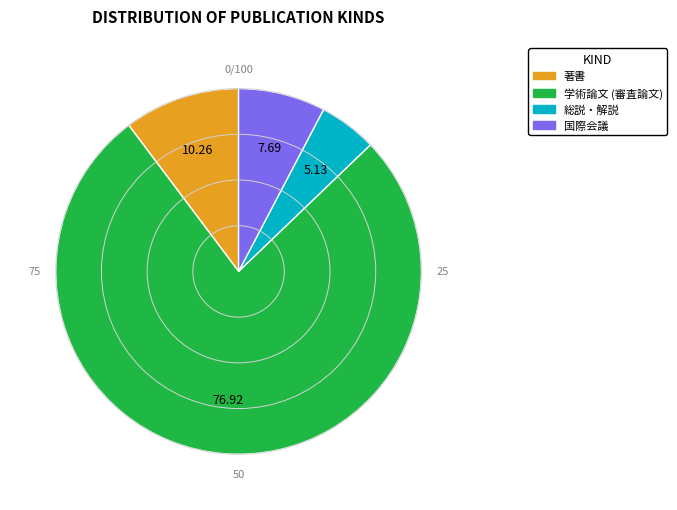

Count the number of slices in the pie.

4